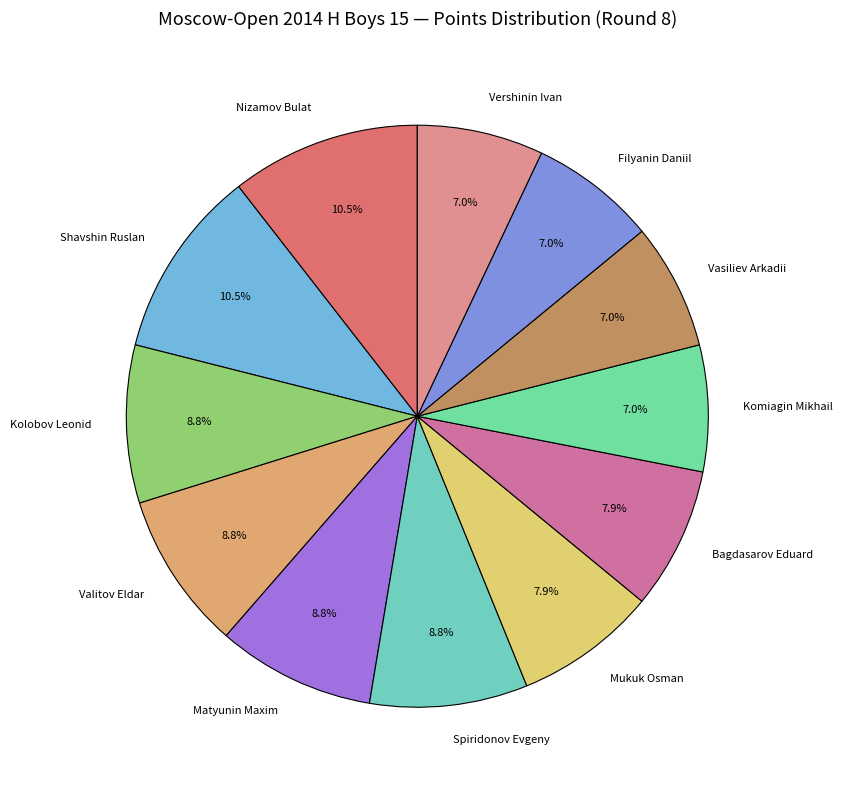

Is there any slice that represents more than half of the pie?

No